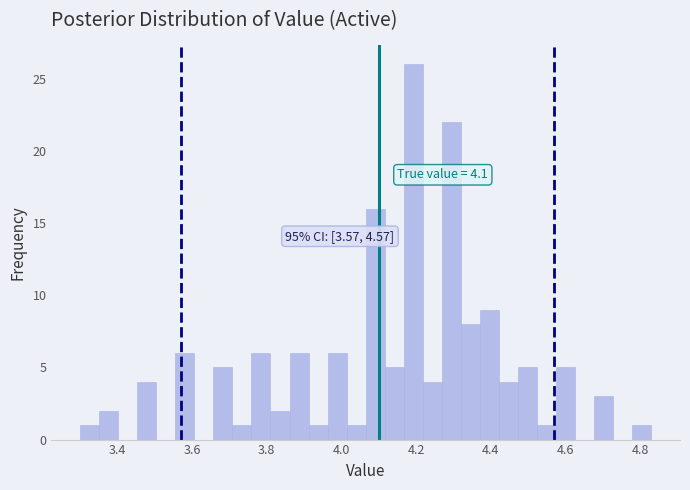

Around what value on the x-axis is the tallest bar? Give the approximate position of its centre, as read against the axis.

4.20